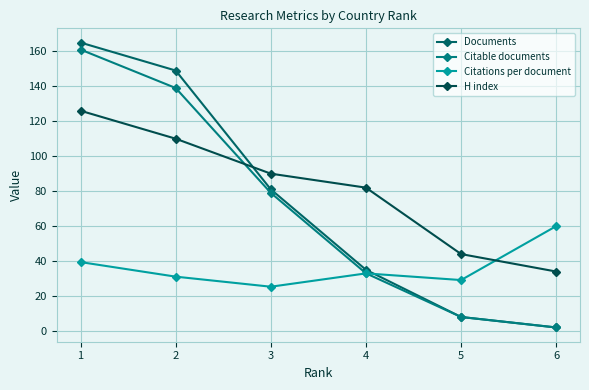

Is the value of Citable documents at 5 greater than the value of Documents at 4?

No